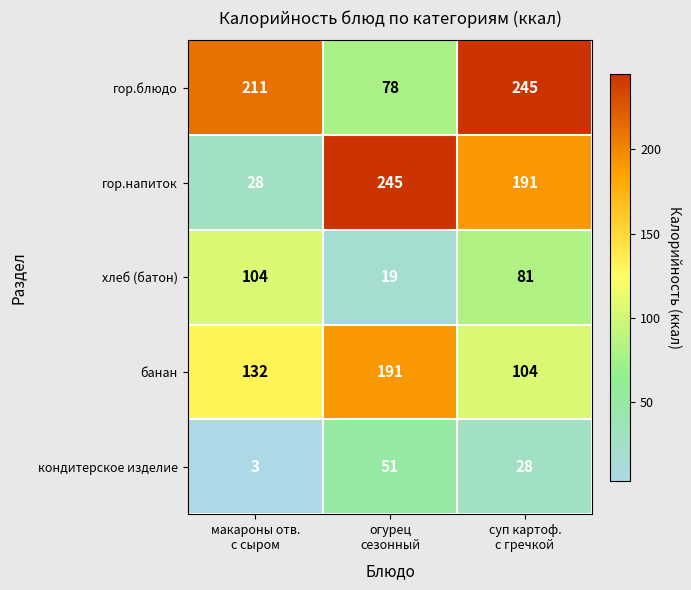

What is the maximum value for банан?

191